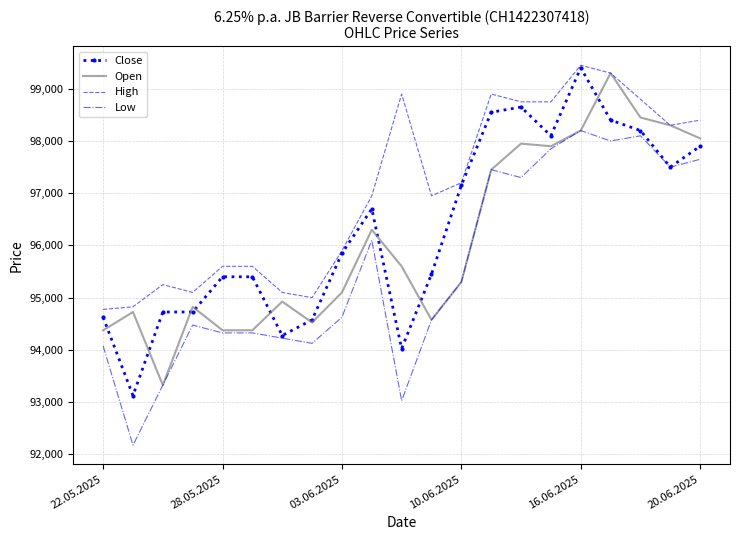

Rank the series by their average value, from lowest to highest.

Low, Open, Close, High